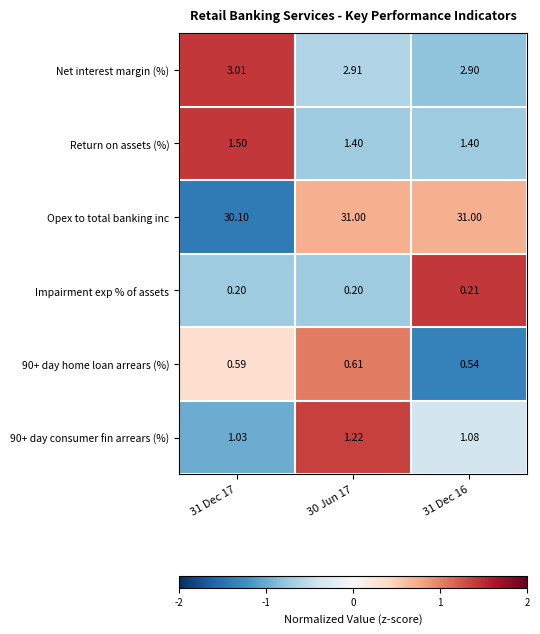

Which series has the largest total across all categories?

Opex to total banking inc